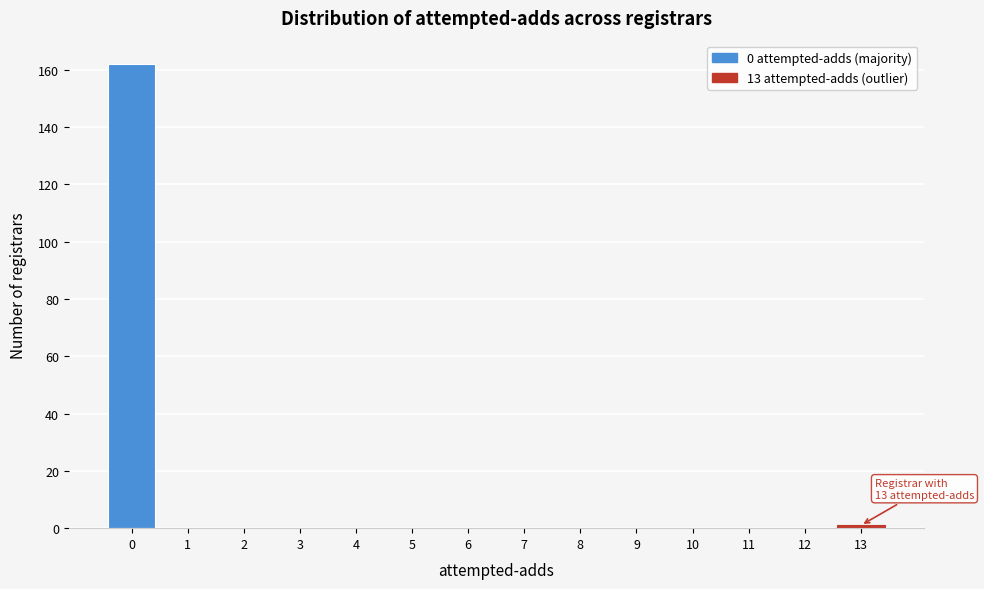

Reading left to right, what are all the values shown in this chart?

0=162	1=0	2=0	3=0	4=0	5=0	6=0	7=0	8=0	9=0	10=0	11=0	12=0	13=1